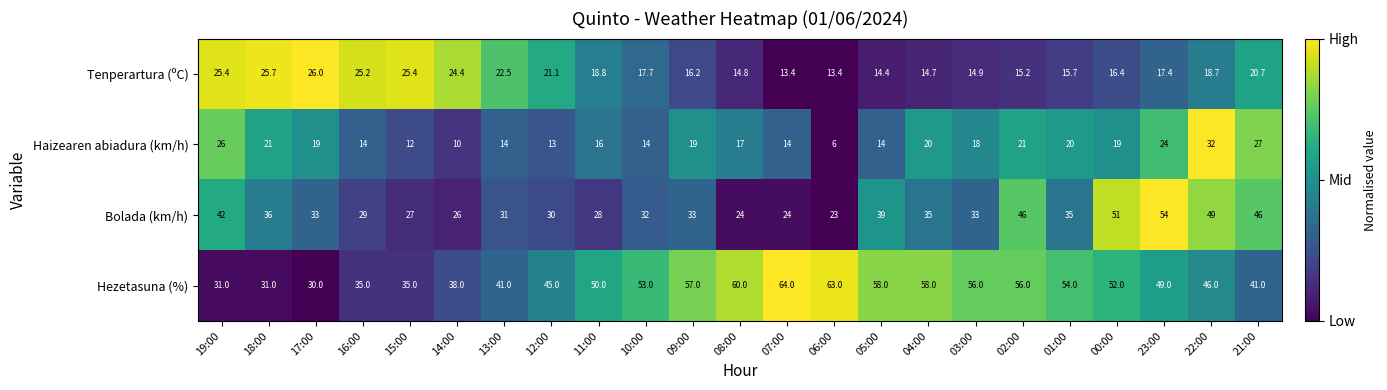

What is the difference between the second highest and minimum values in the Bolada (km/h) series?

28.0